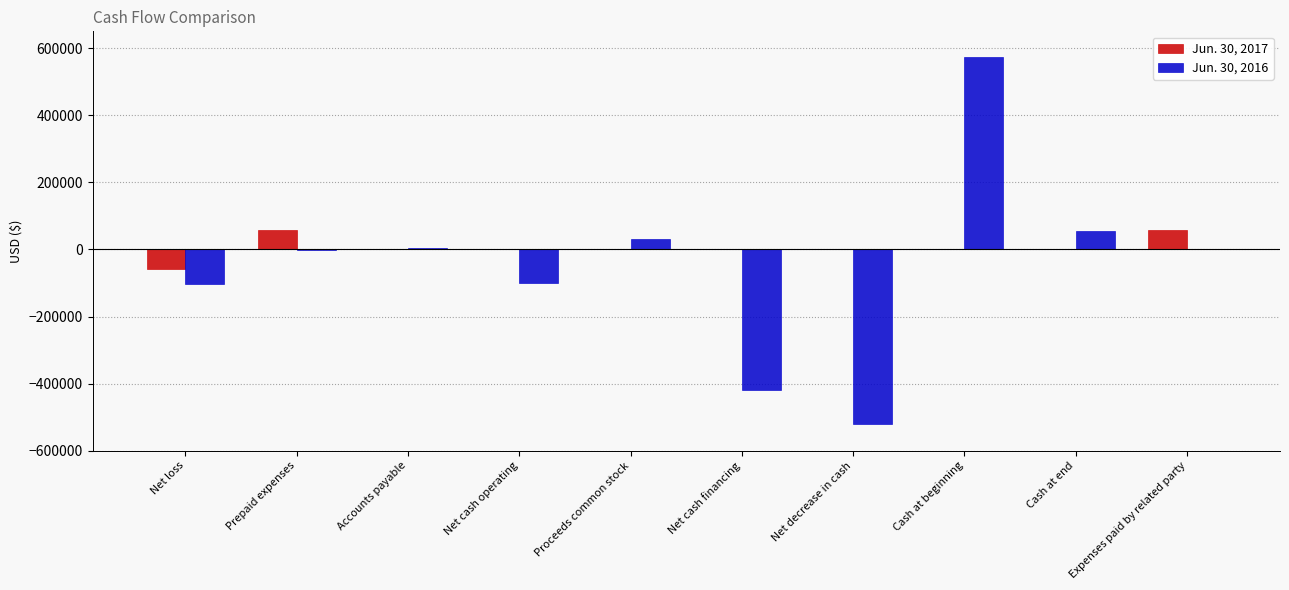

What value does the Jun. 30, 2017 series have at Prepaid expenses, to the nearest 10?

58670